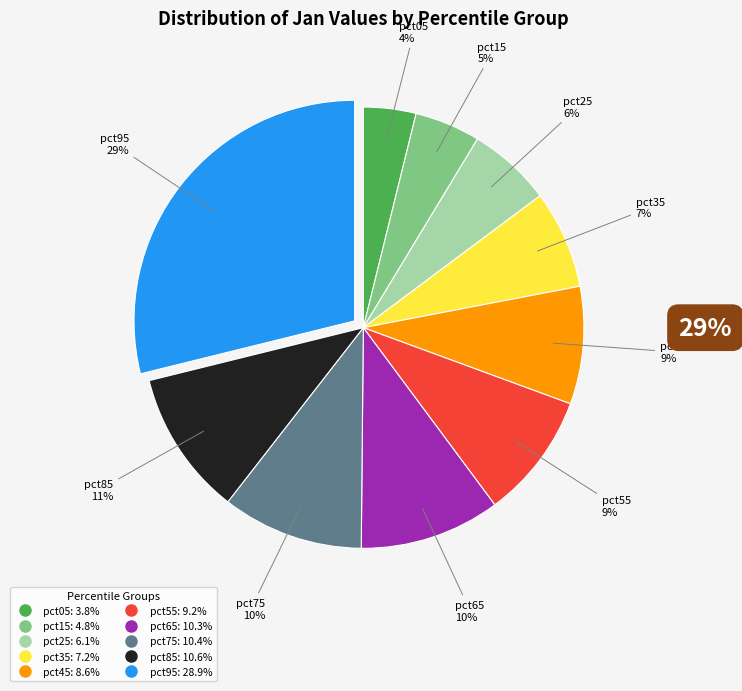

To the nearest percent, what portion does pct45 represent?

9%